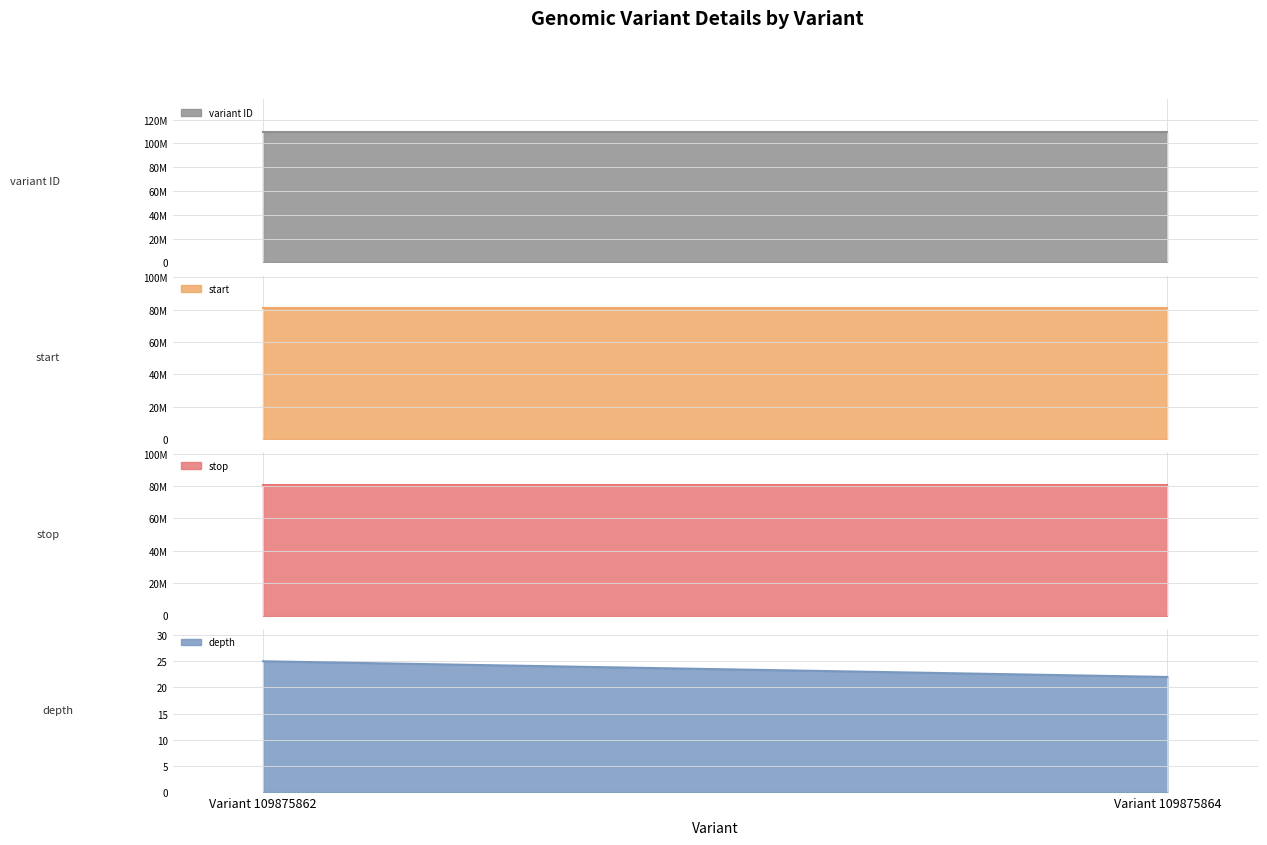

Count the variant ID values in the range 109875862 to 109875864.

2